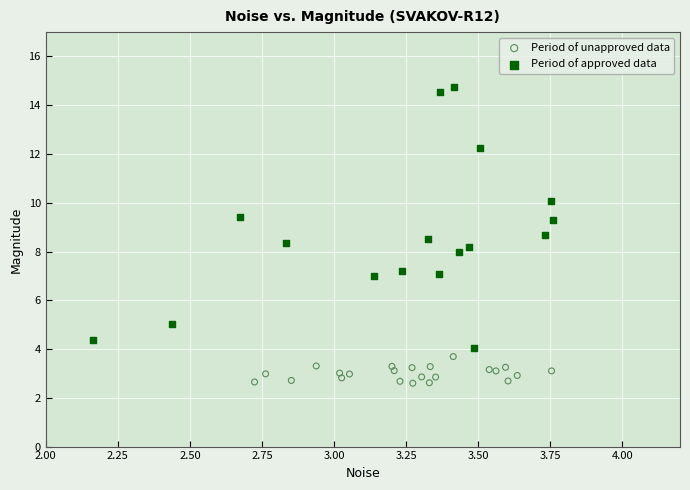

Which series reaches the maximum Y coordinate?

Period of approved data